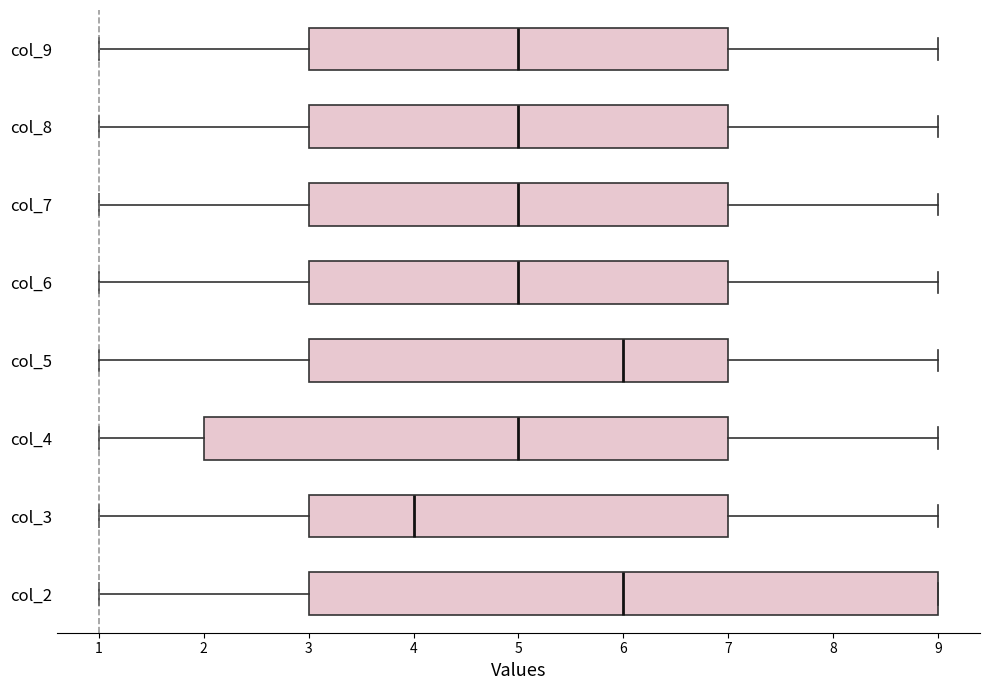

Reading bottom to top, transcribe this box plot: for each box, give where its median line is, the range the box spans, and where its two whiskers end, as read against the x-axis. The values are not printed on the chart, so give them approximately, as read against the axis.

col_2: median 6, box 3 to 9, whiskers 1 to 9
col_3: median 4, box 3 to 7, whiskers 1 to 9
col_4: median 5, box 2 to 7, whiskers 1 to 9
col_5: median 6, box 3 to 7, whiskers 1 to 9
col_6: median 5, box 3 to 7, whiskers 1 to 9
col_7: median 5, box 3 to 7, whiskers 1 to 9
col_8: median 5, box 3 to 7, whiskers 1 to 9
col_9: median 5, box 3 to 7, whiskers 1 to 9